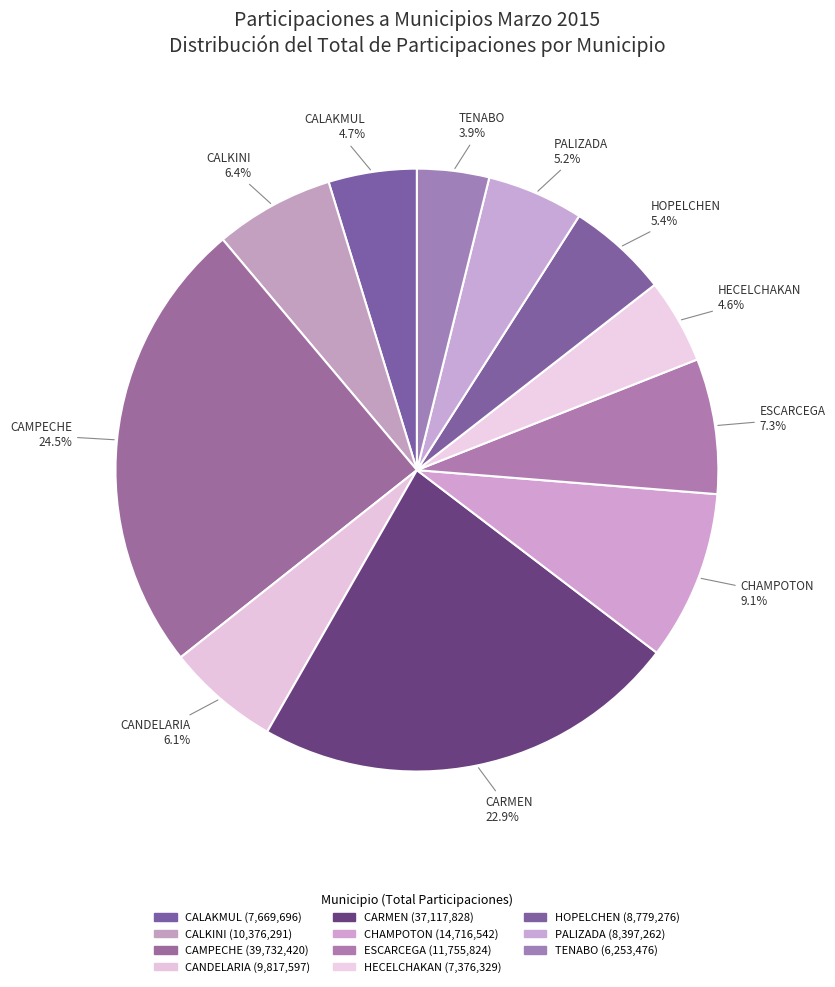

How many slices are in this pie chart?

11